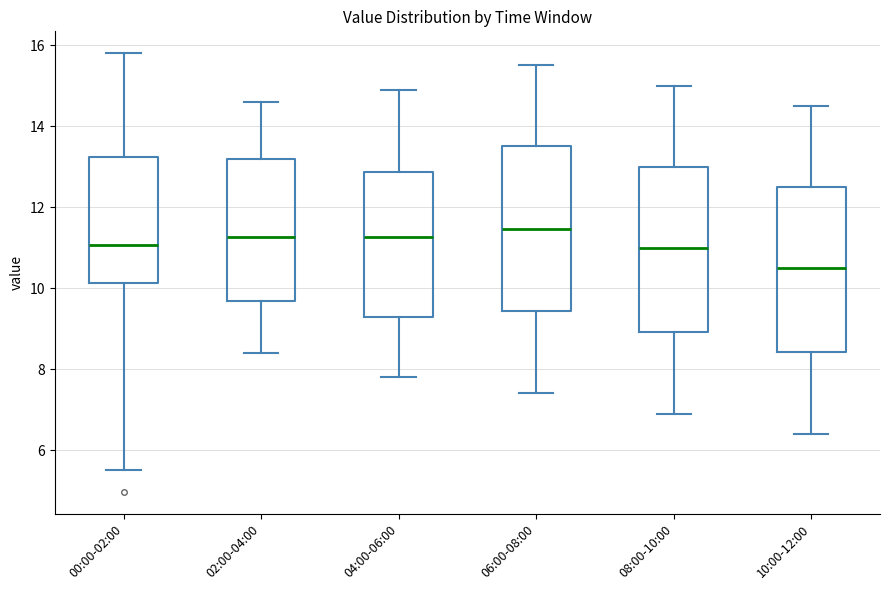

Where does the upper whisker of the box for 02:00-04:00 end on the y-axis? The values are not printed on the chart, so give them approximately, as read against the axis.

14.6